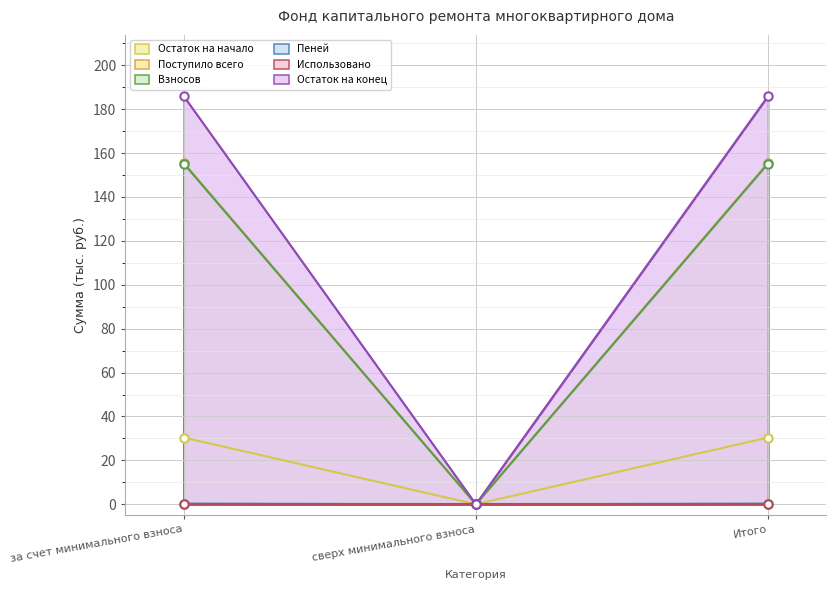

Is the value of Взносов at сверх минимального взноса greater than the value of Остаток на конец at сверх минимального взноса?

No